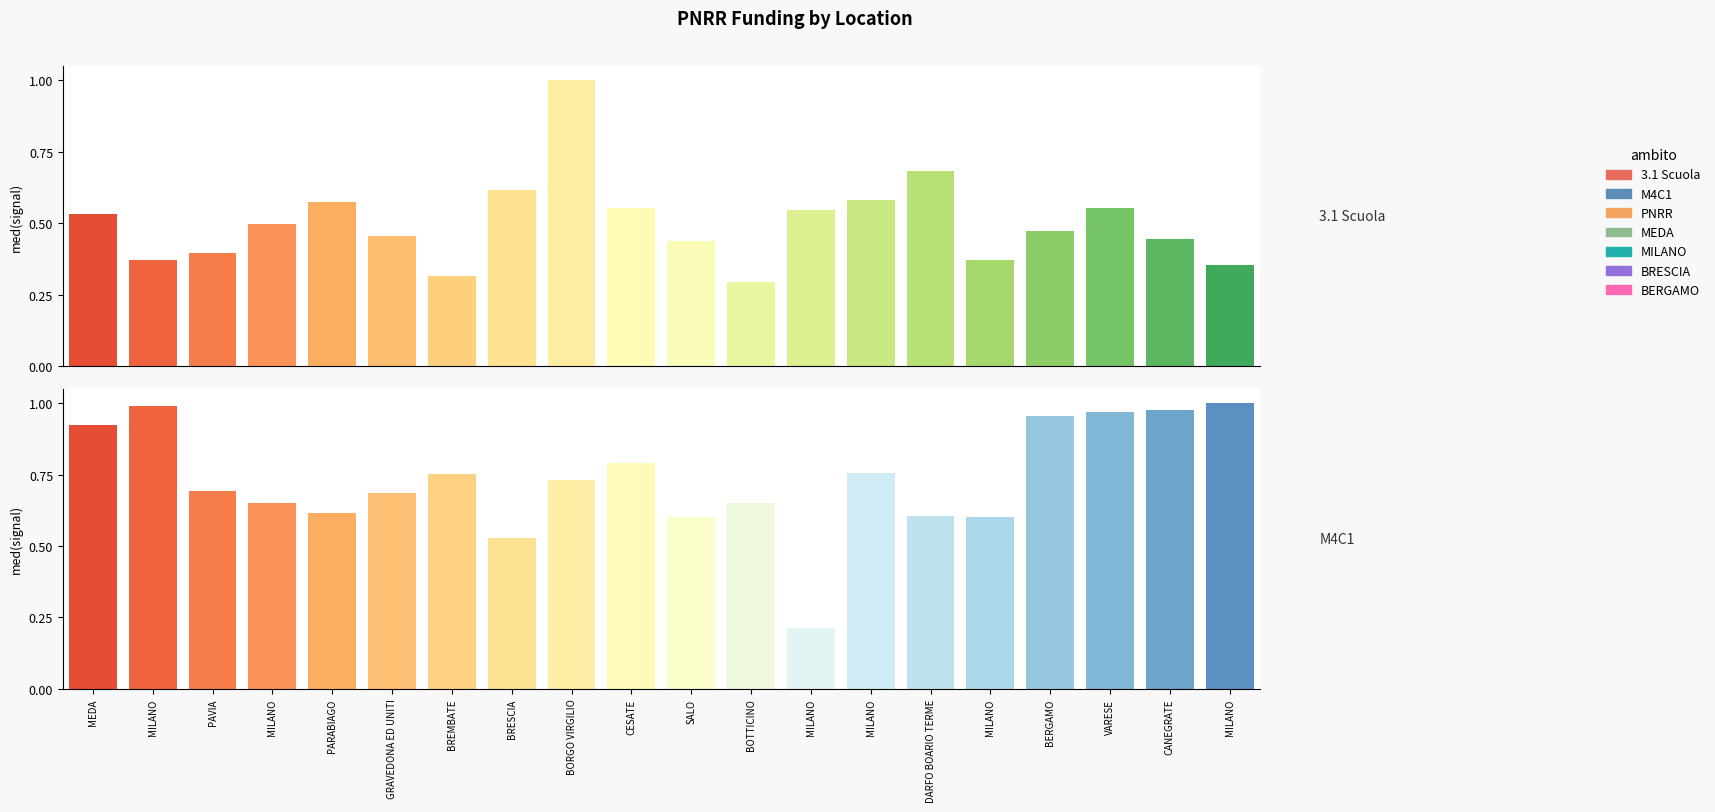

True or false: 3.1 Scuola has a value of 0.2 at VARESE.

False